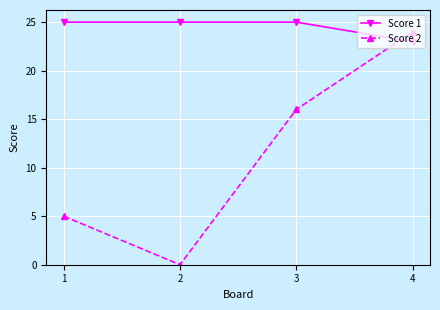

Which series ends up on top after the final intersection of Score 1 and Score 2?

Score 2